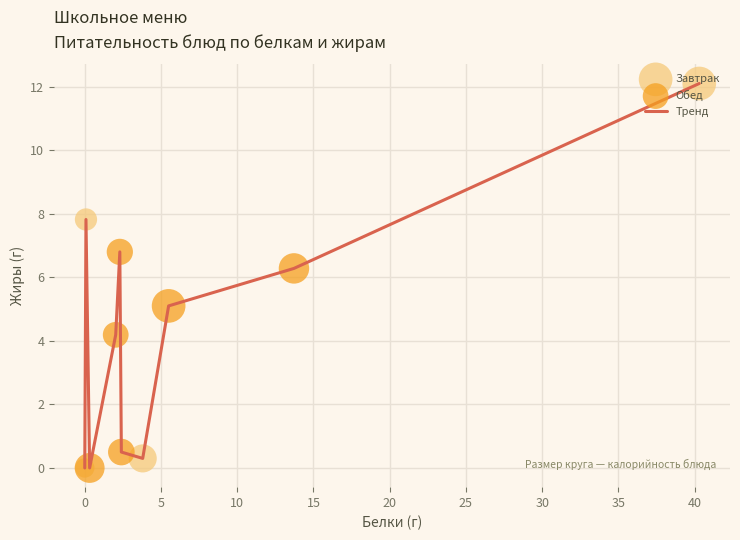

Is this an area chart (filled region under the line)?

No